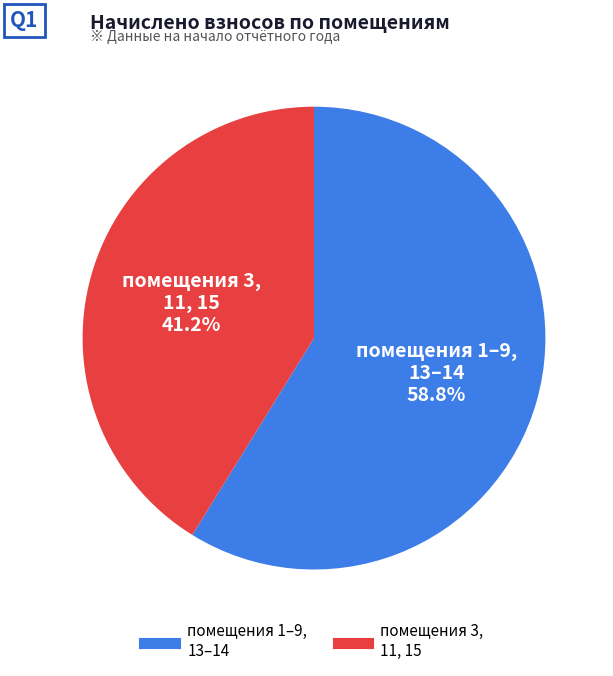

Is there a majority slice in this chart?

Yes